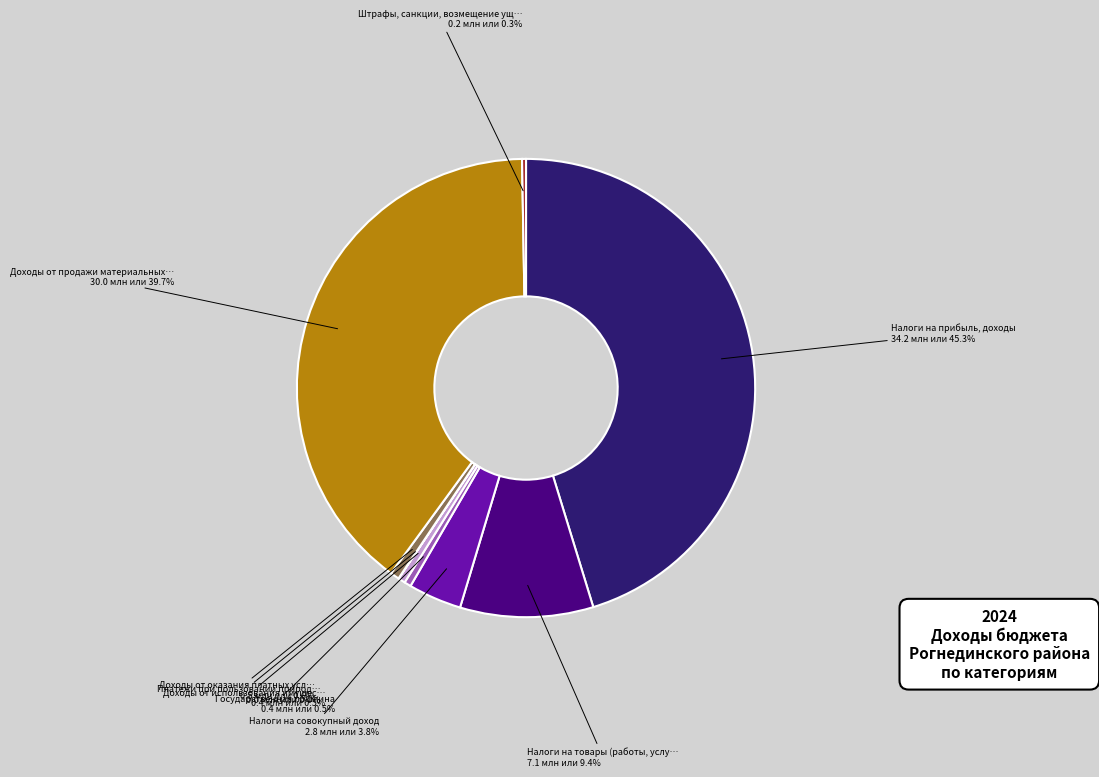

Does any single category account for the majority?

No